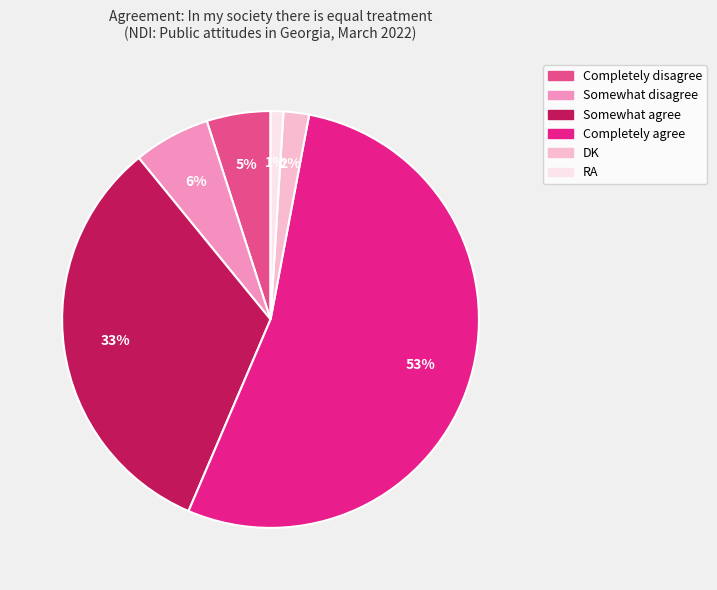

Does DK represent more than half of the total?

No